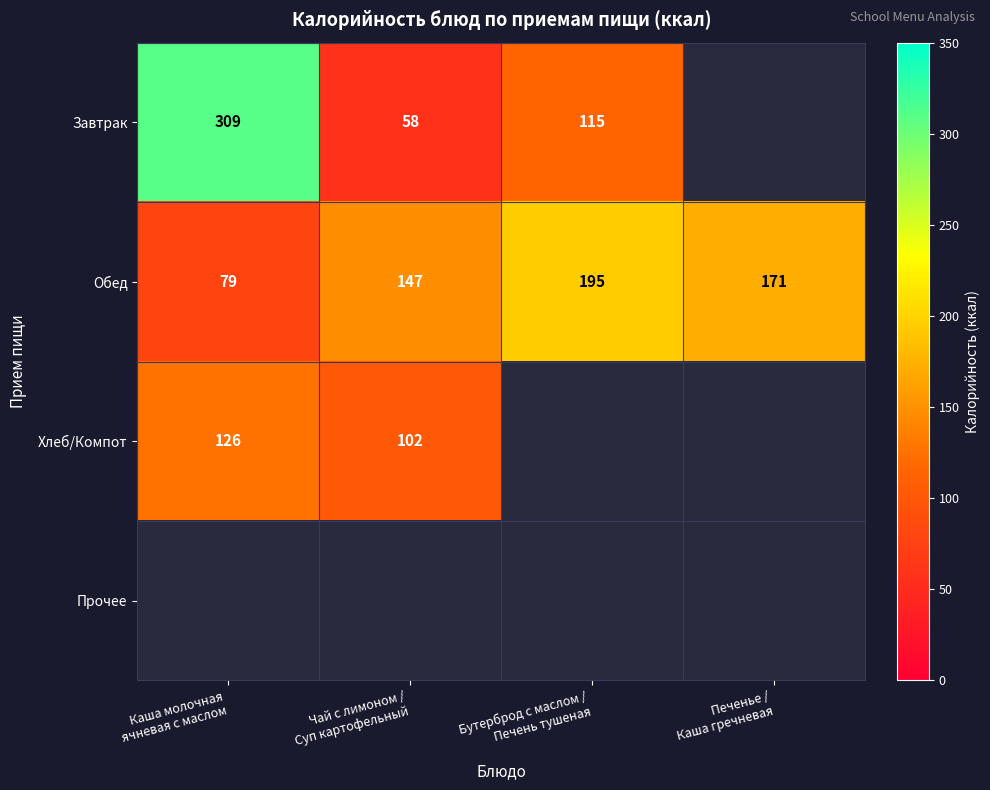

What is the sum of all Обед values?

592